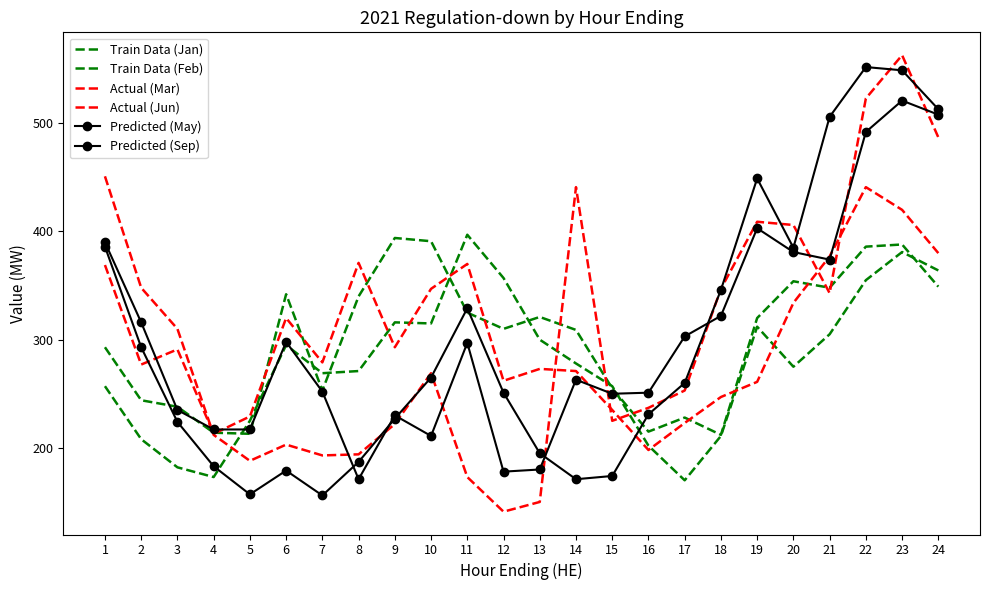

Where is Predicted (May) nearest to the value 346?

18